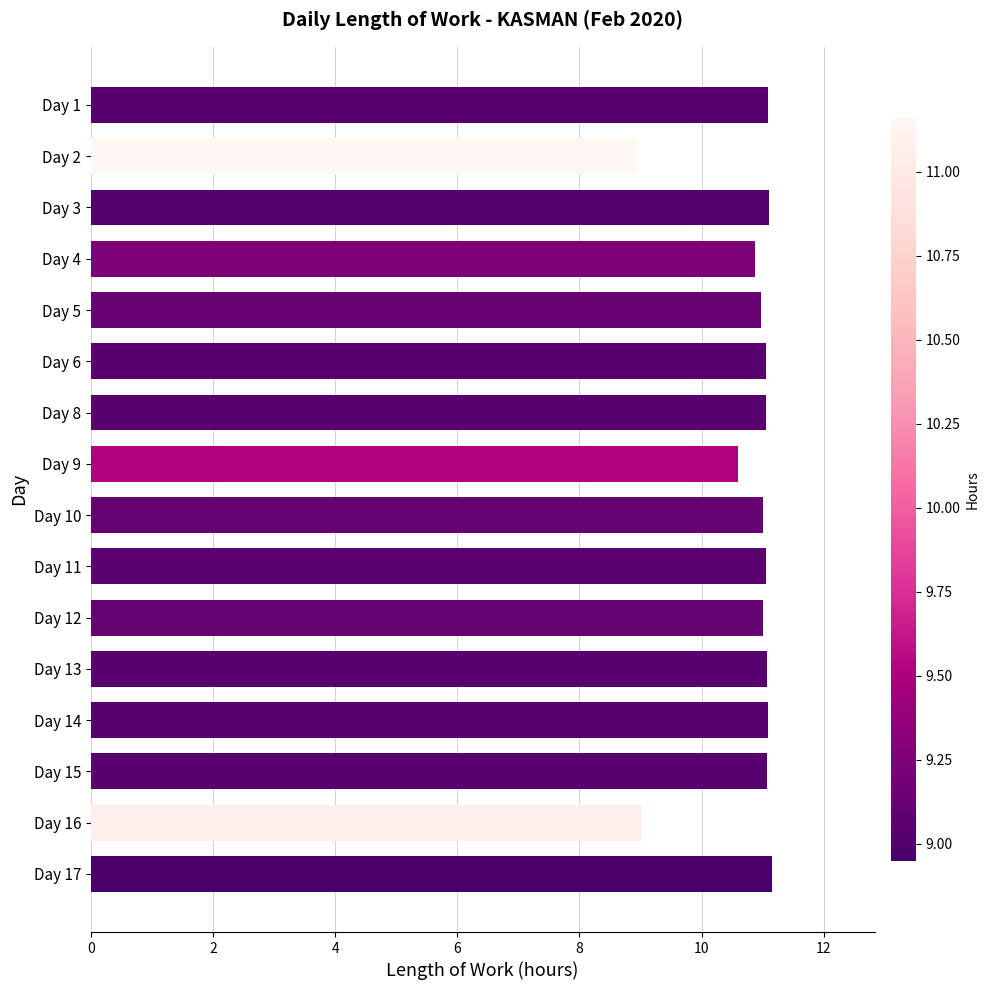

What is the greatest value displayed?

11.2